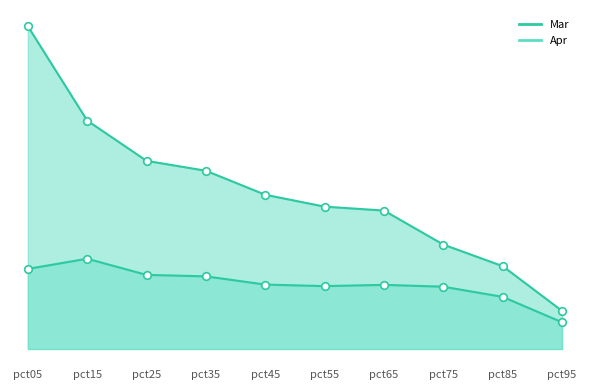

What is the total value across all series at pct35?

1.0